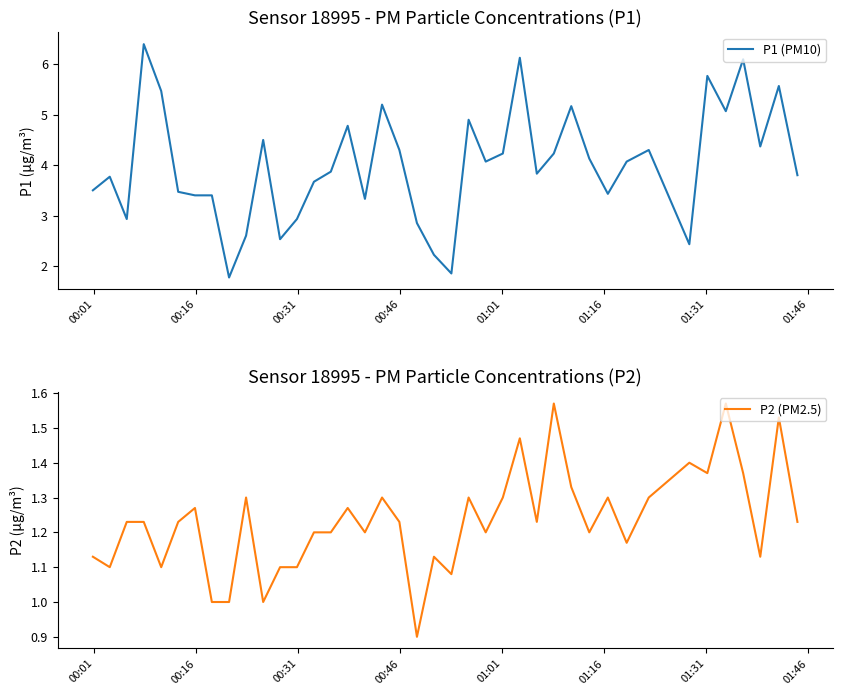

What is the lowest value of the P1 (PM10) series?

1.8